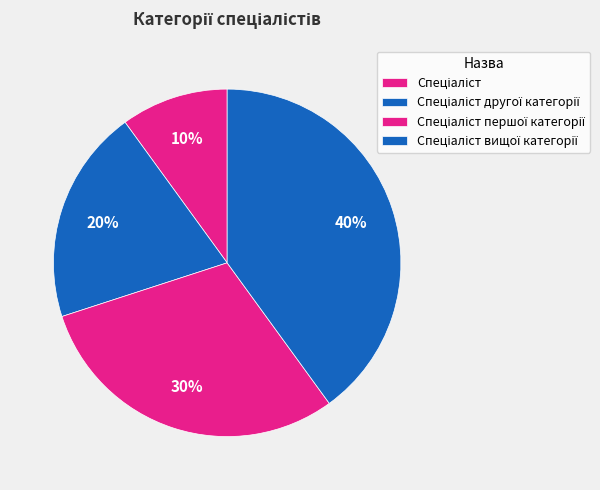

Count the number of slices in the pie.

4